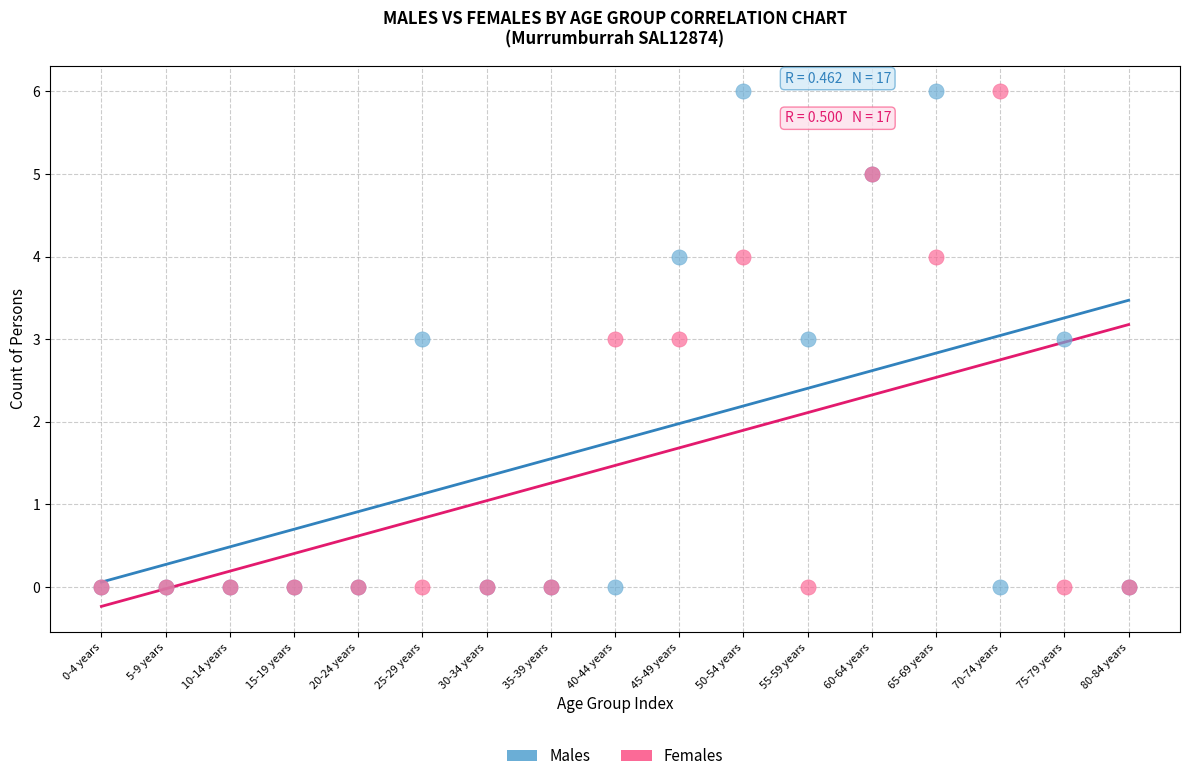

What are all the series names shown in the legend?

Males, Females